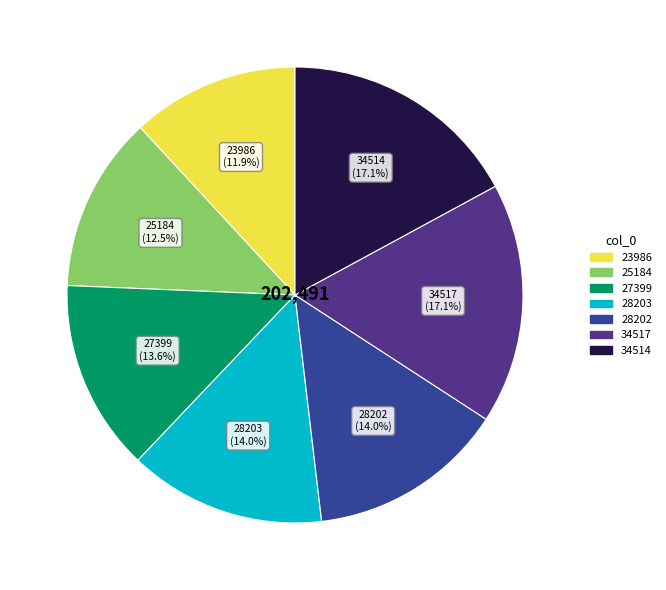

How many segments does this pie chart have?

7